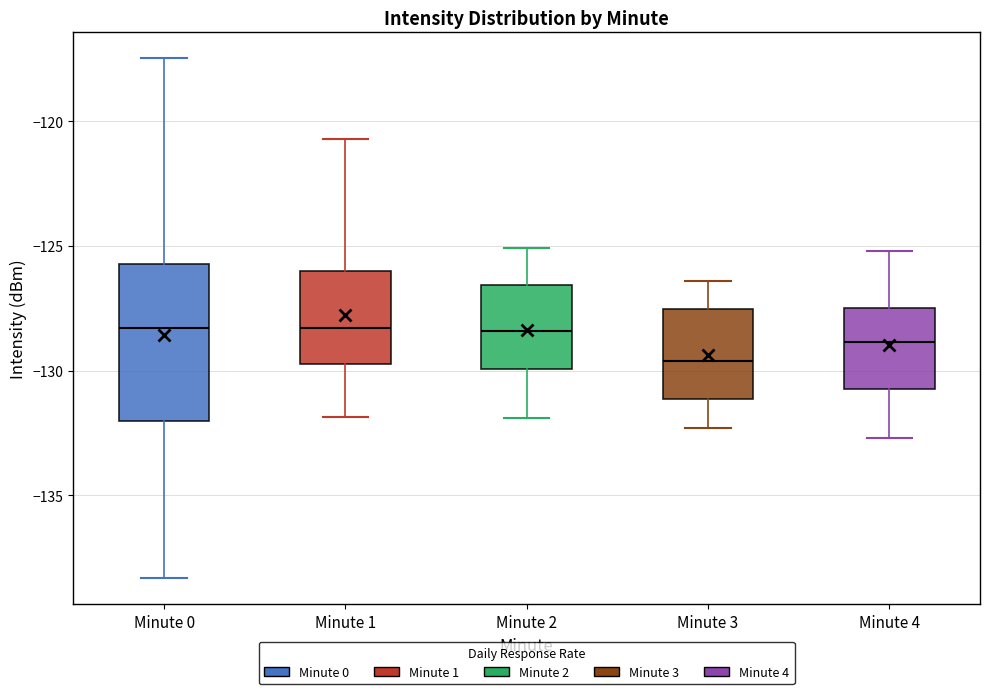

Reading left to right, read every box against the y-axis: the position of its median line, the range the box covers, and the ends of its whiskers. The values are not printed on the chart, so give them approximately, as read against the axis.

Minute 0: median -128.5, box -132.0 to -125.5, whiskers -138.5 to -117.5
Minute 1: median -128.5, box -130.0 to -126.0, whiskers -132.0 to -120.5
Minute 2: median -128.5, box -130.0 to -126.5, whiskers -132.0 to -125.0
Minute 3: median -129.5, box -131.0 to -127.5, whiskers -132.5 to -126.5
Minute 4: median -129.0, box -130.5 to -127.5, whiskers -132.5 to -125.0